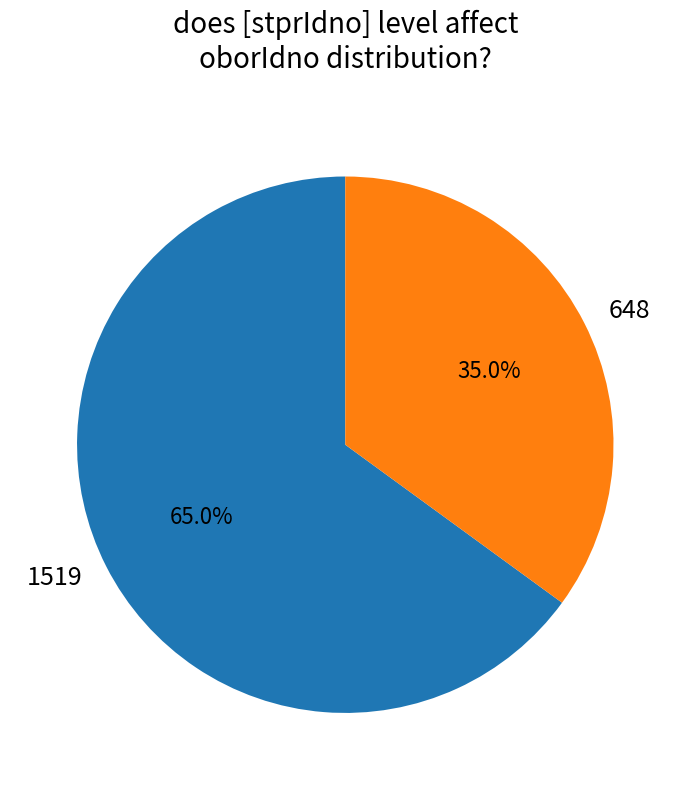

To the nearest percent, what is the difference between the 1519 and 648 slice percentages?

30%